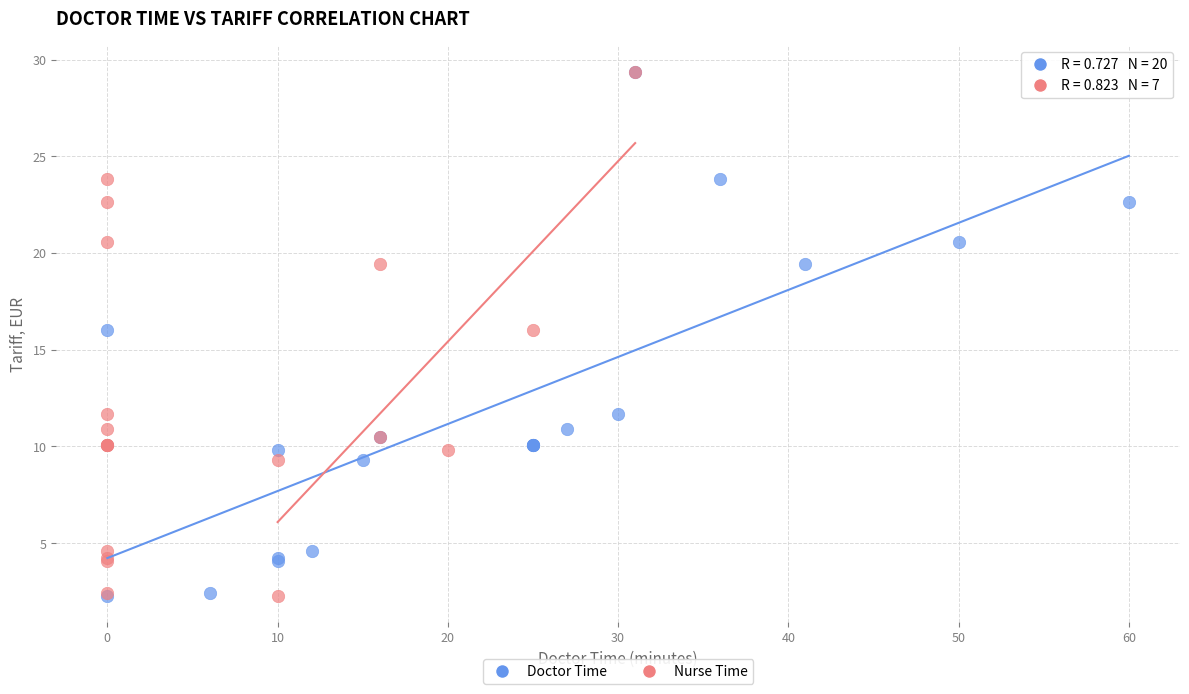

What are all the series names shown in the legend?

Doctor Time, Nurse Time